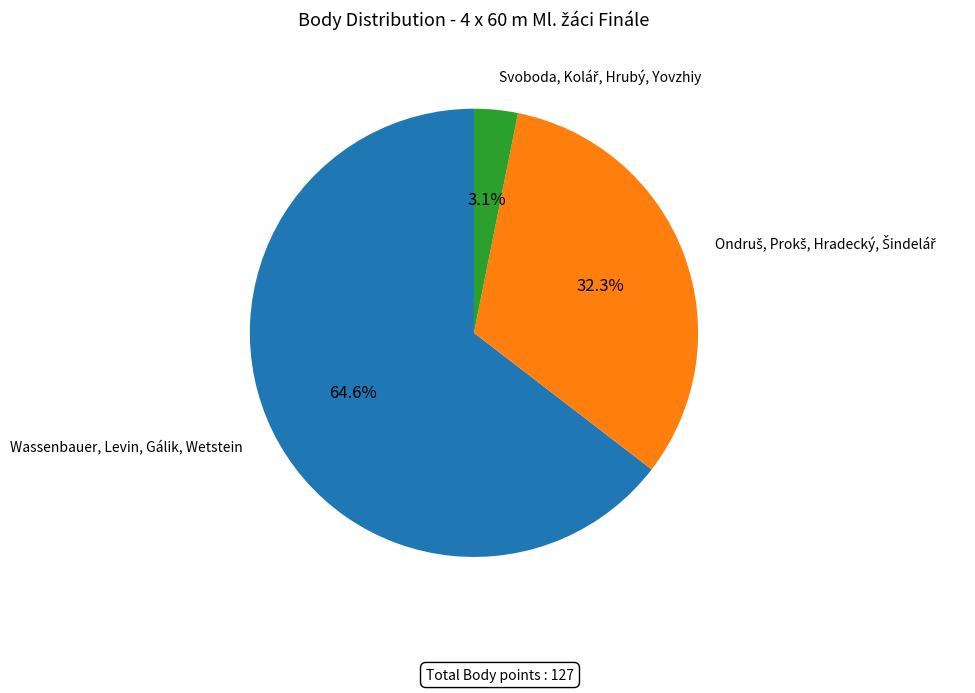

To the nearest percent, what is the difference between the largest and smallest slice percentages?

61%